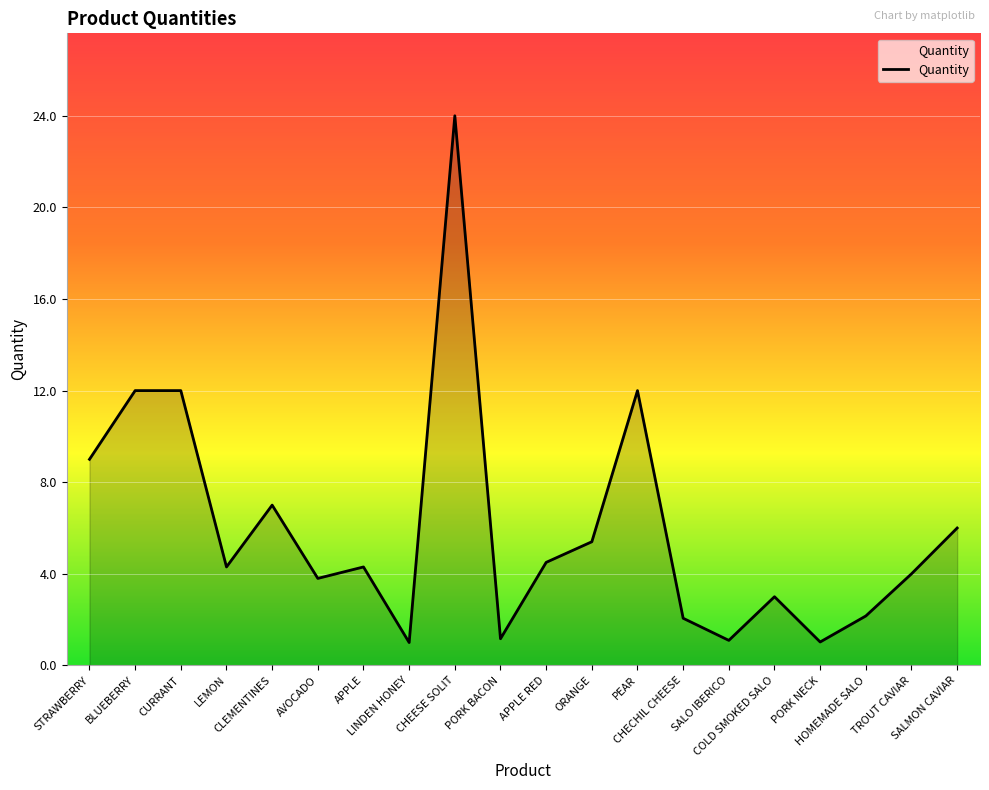

What is the maximum value shown in the chart?

24.0